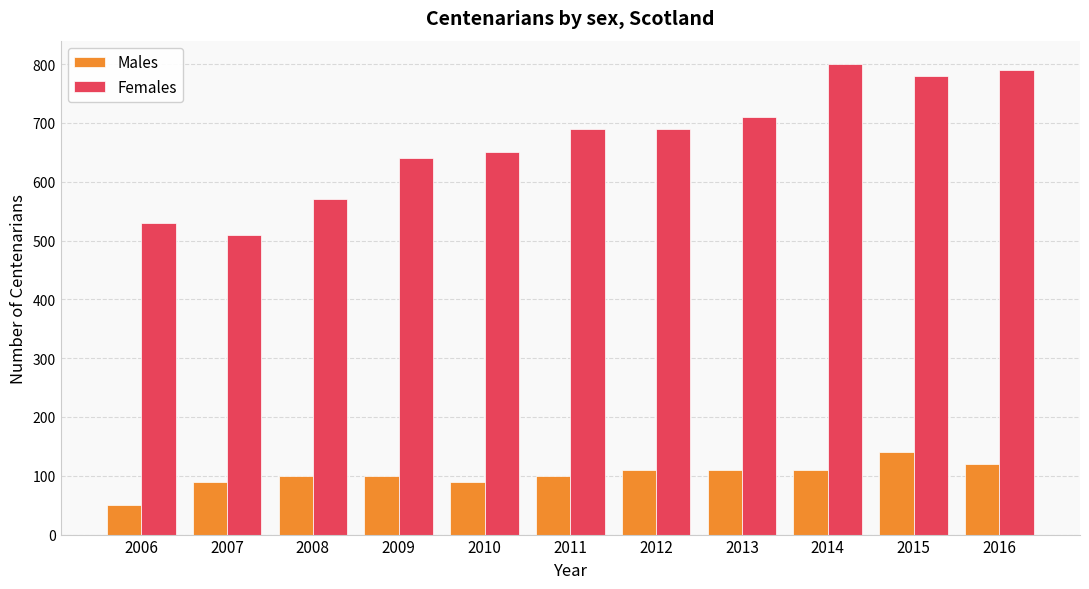

List the series in order of their peak value, lowest first.

Males, Females